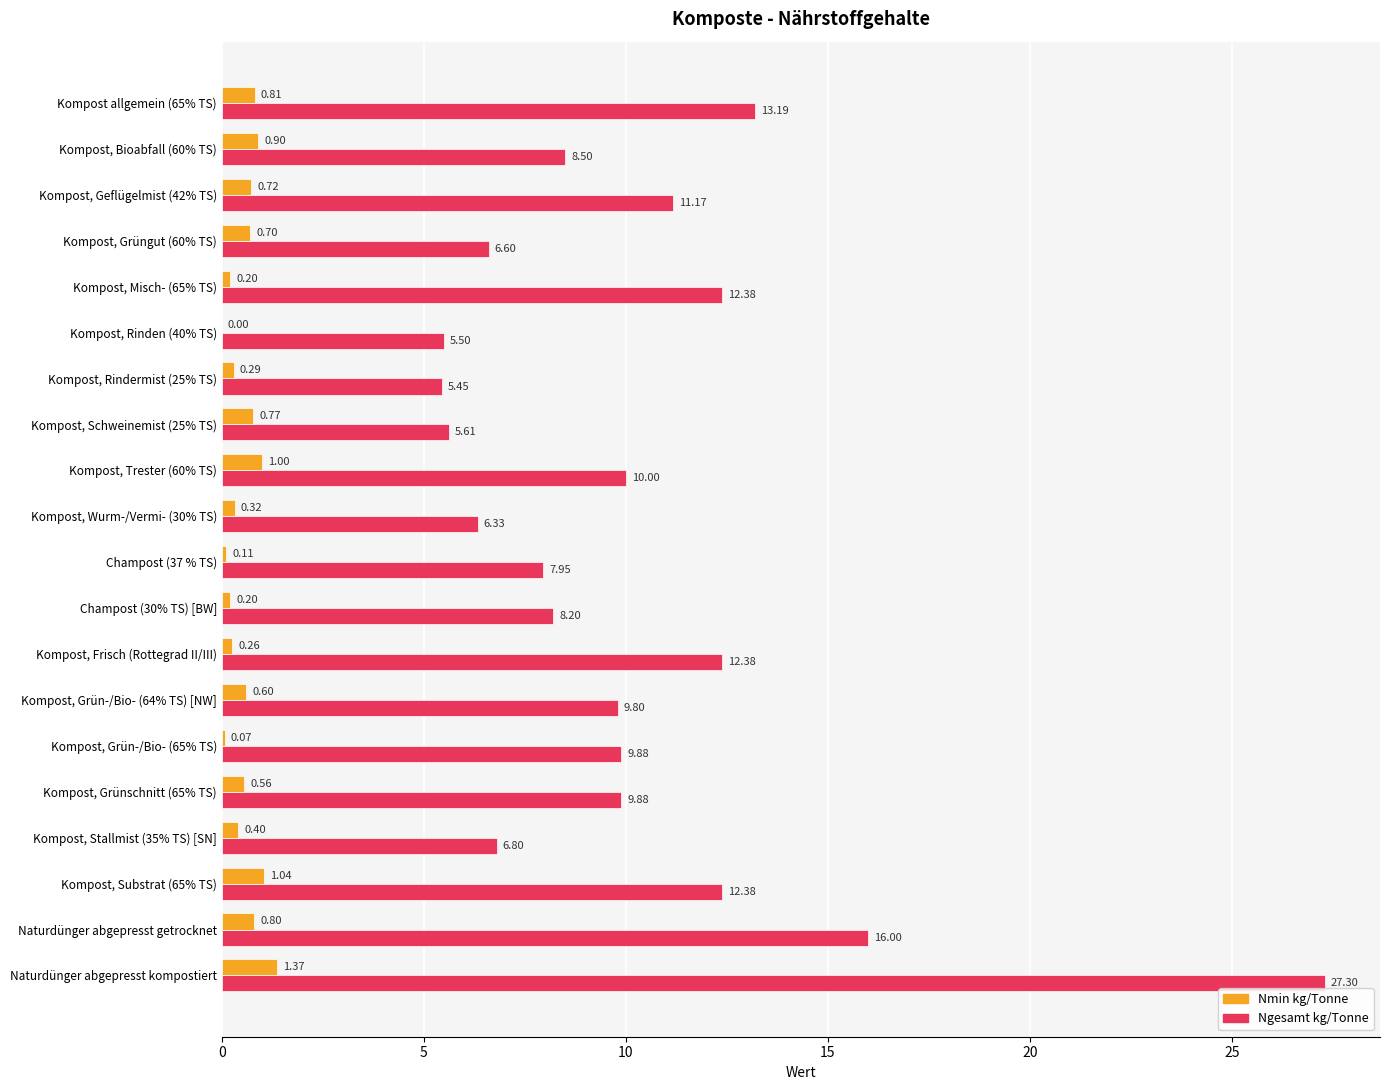

What is the sum of all Ngesamt kg/Tonne values?

205.3